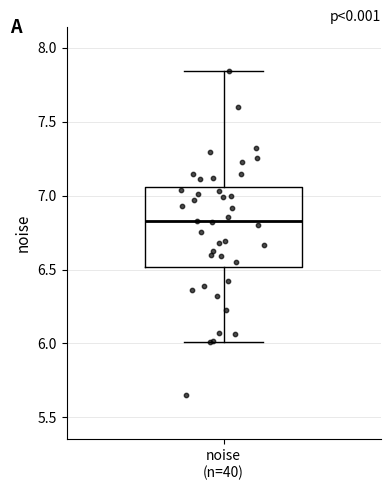

Where does the upper whisker of the box for noise (n=40) end on the y-axis? The values are not printed on the chart, so give them approximately, as read against the axis.

7.85